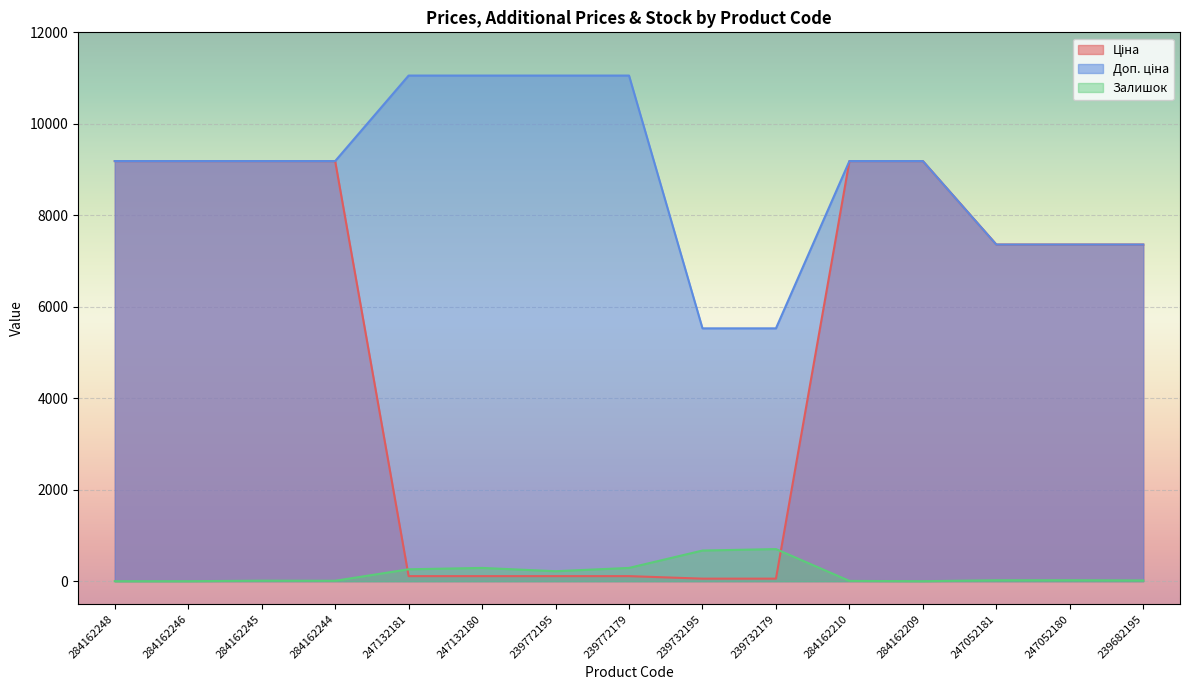

What is the difference between the Залишок values at 239682195 and 284162244?

7.0